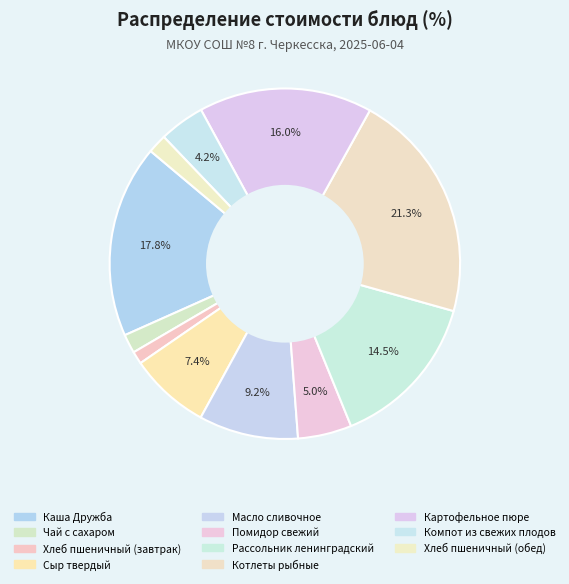

The Котлеты рыбные slice represents 33% of the pie. True or false?

False